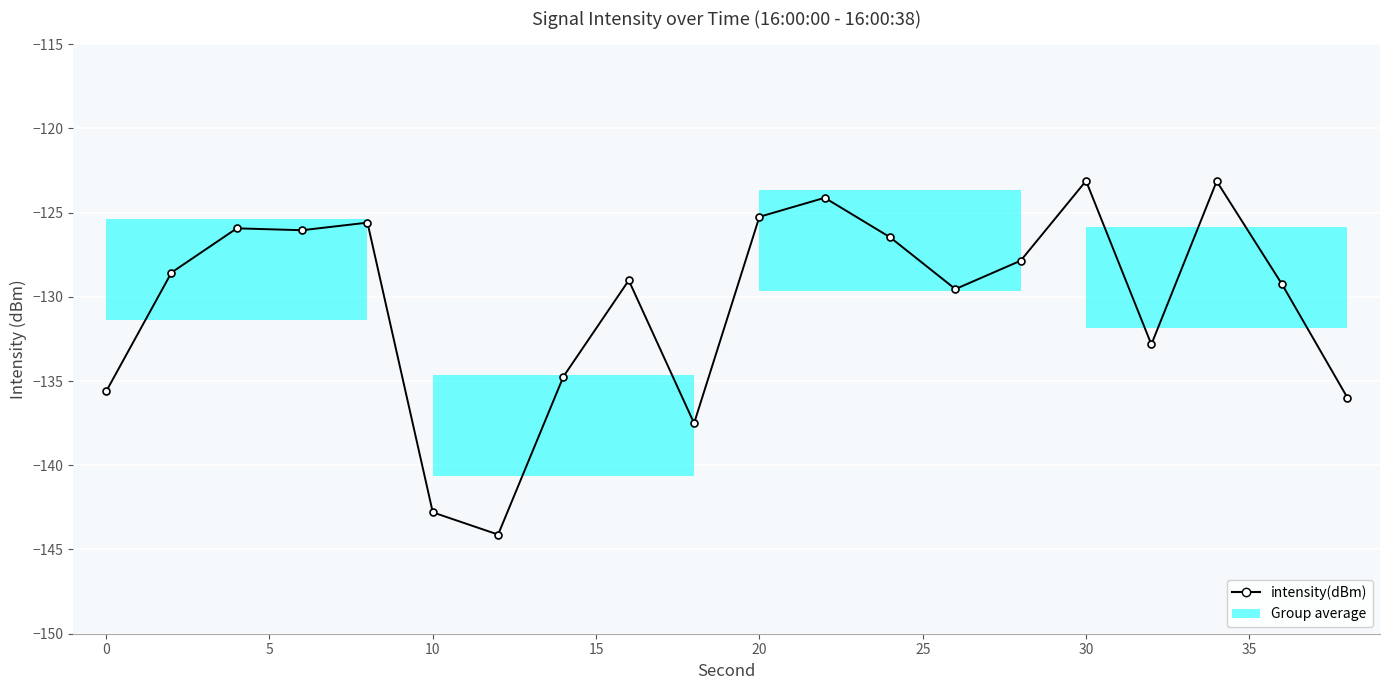

Reading left to right, what are all the values shown in this chart?

-135.6	-128.6	-125.9	-126.0	-125.6	-142.8	-144.1	-134.7	-129.0	-137.5	-125.3	-124.1	-126.5	-129.5	-127.9	-123.1	-132.8	-123.1	-129.3	-136.0